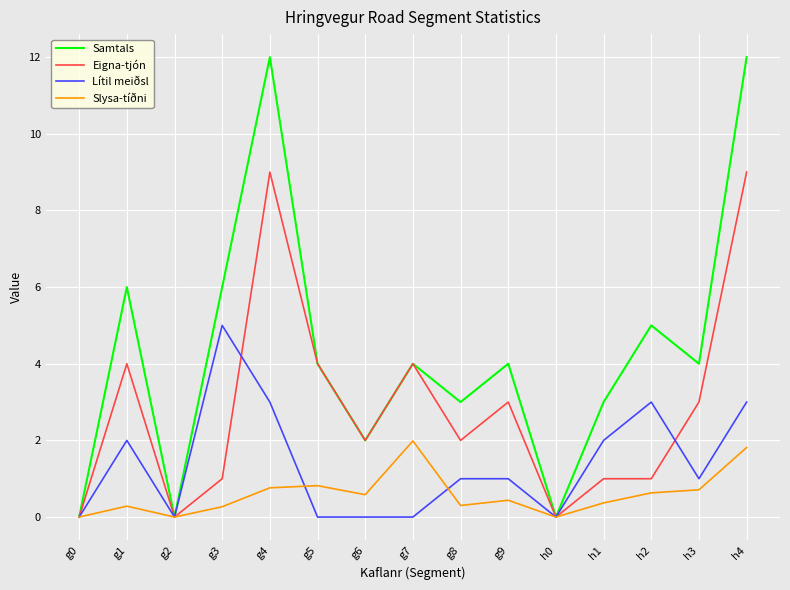

The value of Slysa-tíðni at h0 is 0.0. True or false?

True